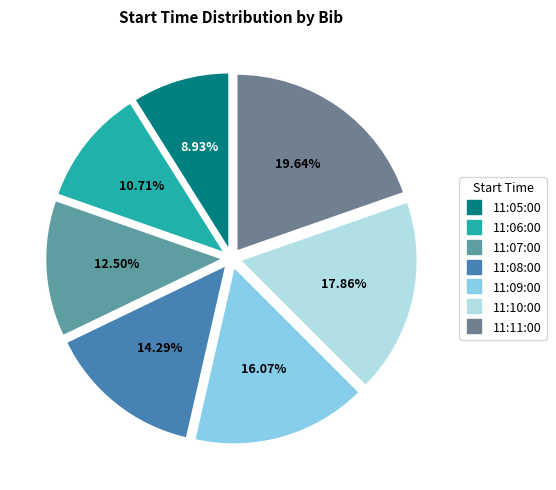

What is the total percentage of 11:10:00 and 11:11:00?

37.5%